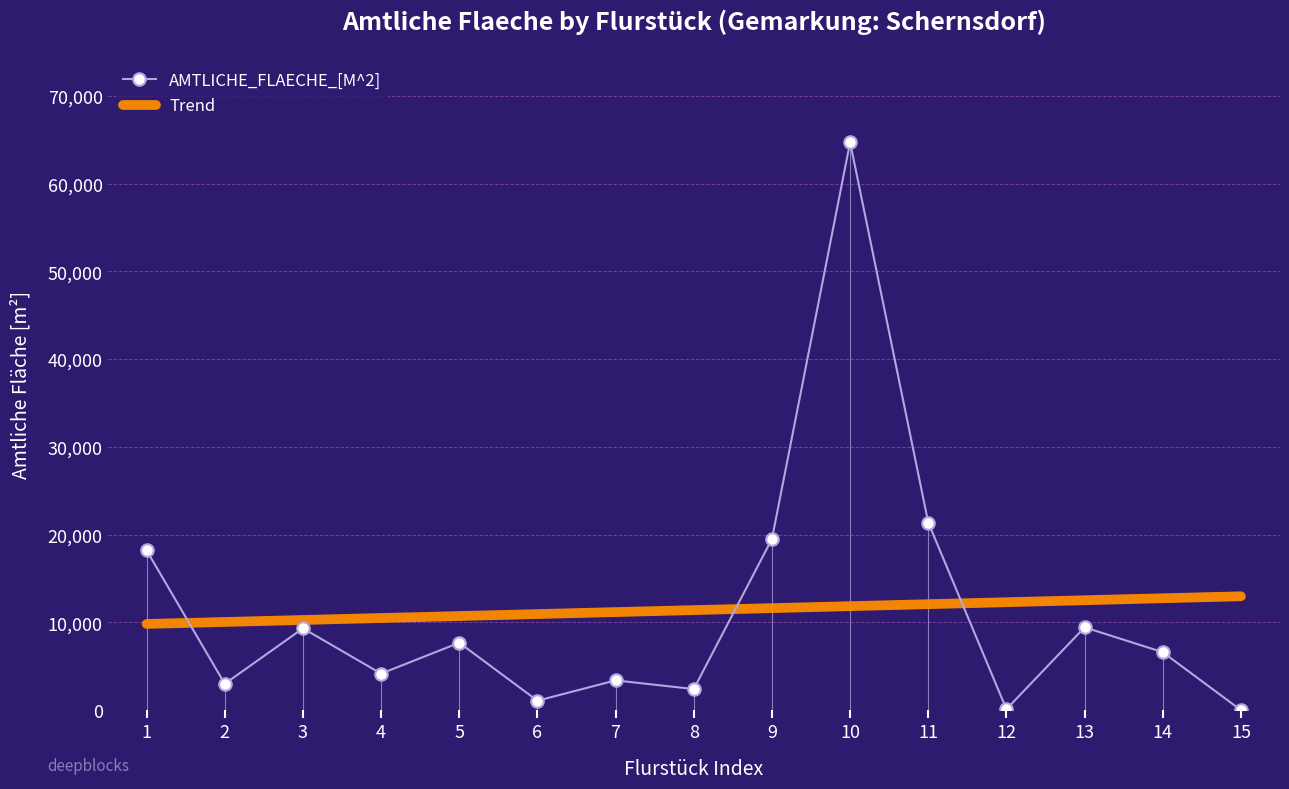

What is the approximate value of AMTLICHE_FLAECHE_[M^2] at 1?

18200.0